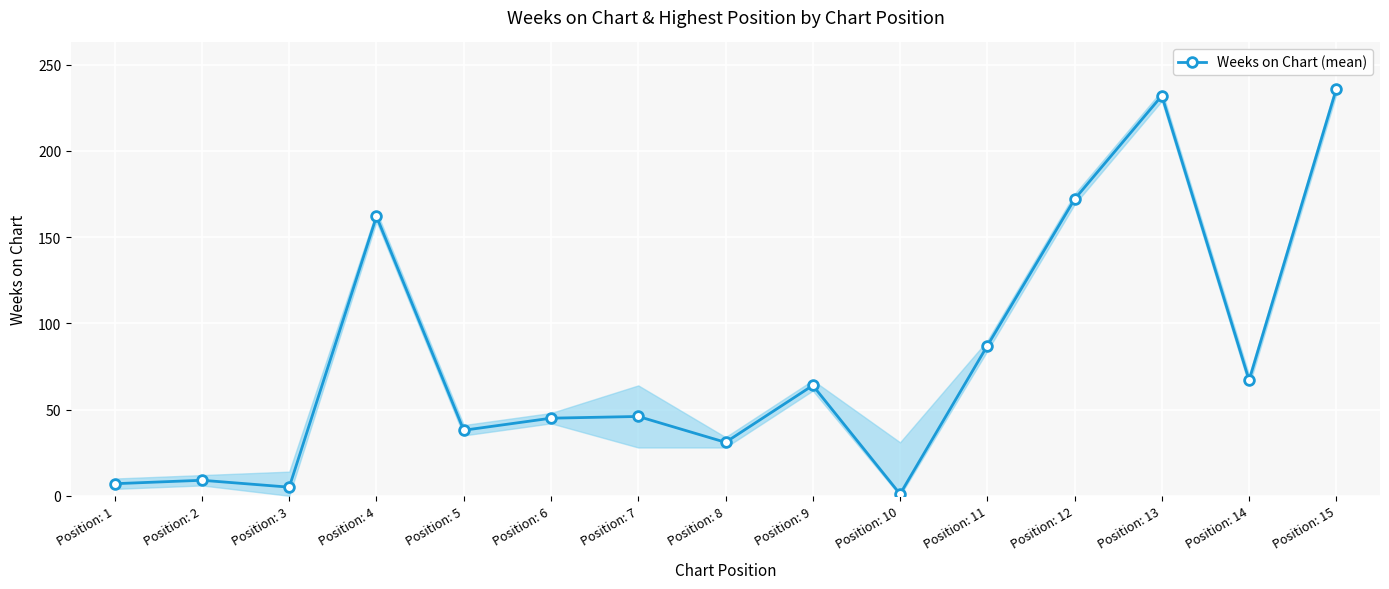

At which category does the data reach its first local valley?

Position: 3